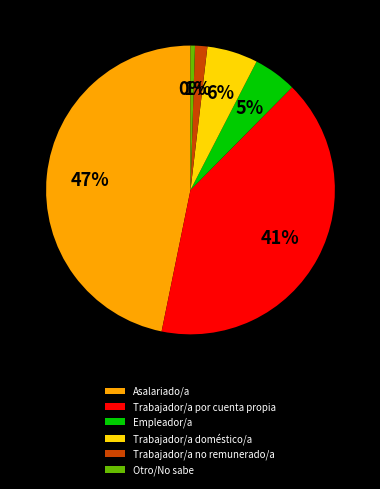

To the nearest percent, what portion does Trabajador/a doméstico/a represent?

6%